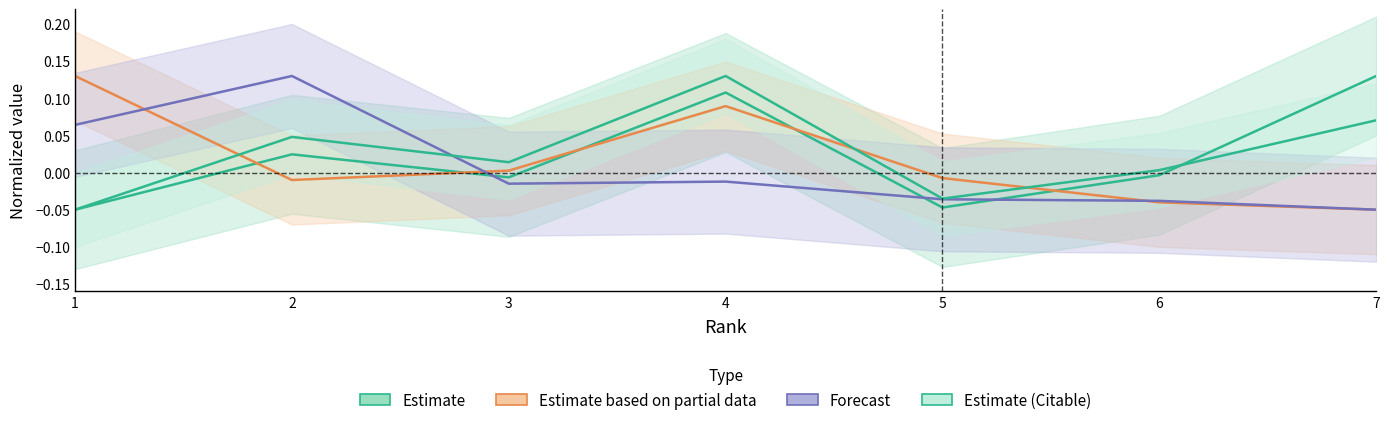

What is the sum of the Estimate (Citable) values at 2 and 6?

0.1